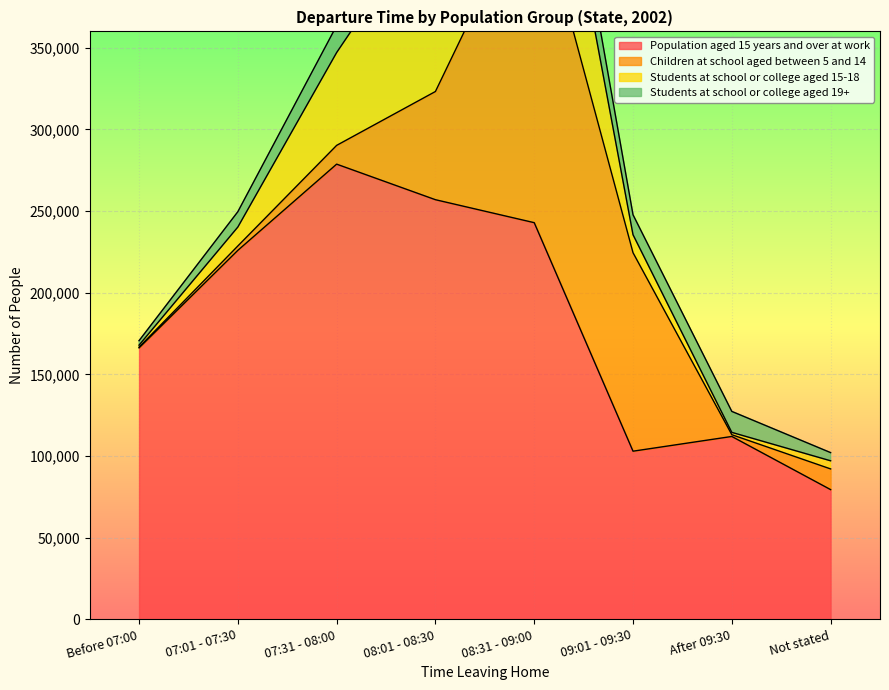

Which category has the highest value in the Population aged 15 years and over at work series?

07:31 - 08:00